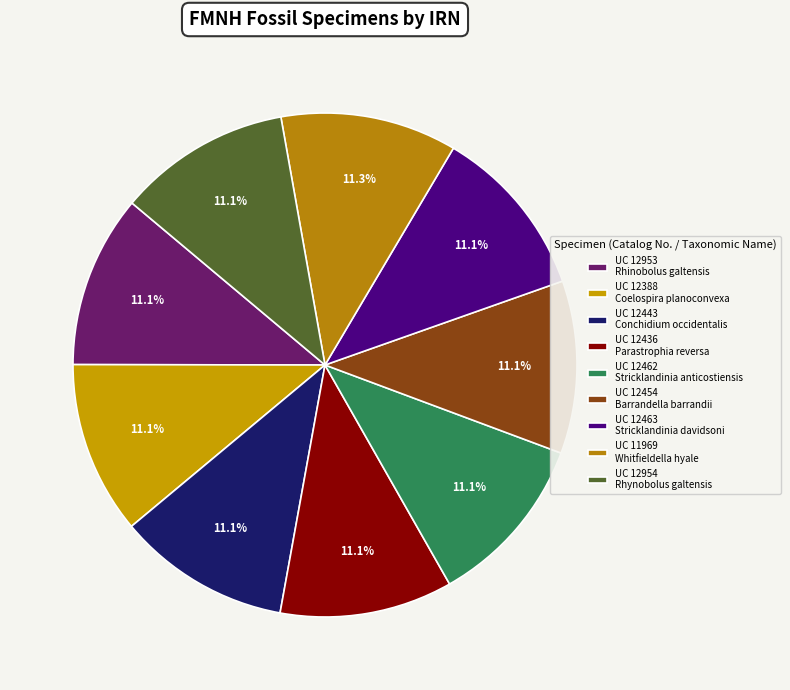

Count the number of slices in the pie.

9